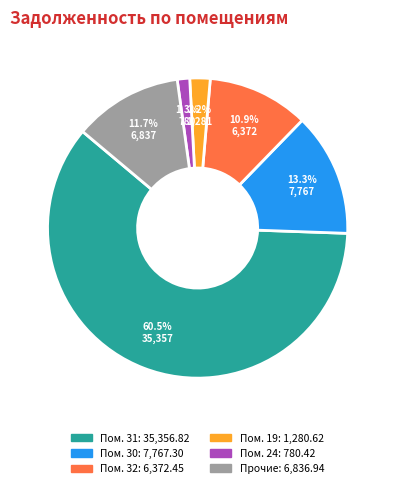

To the nearest percent, what is the average slice percentage?

17%